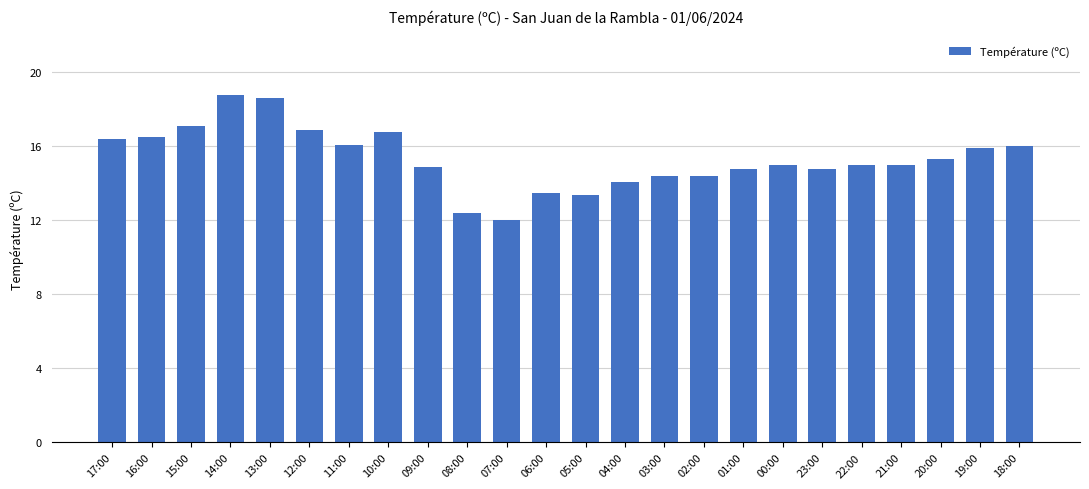

The value at 14:00 is 11.6. True or false?

False